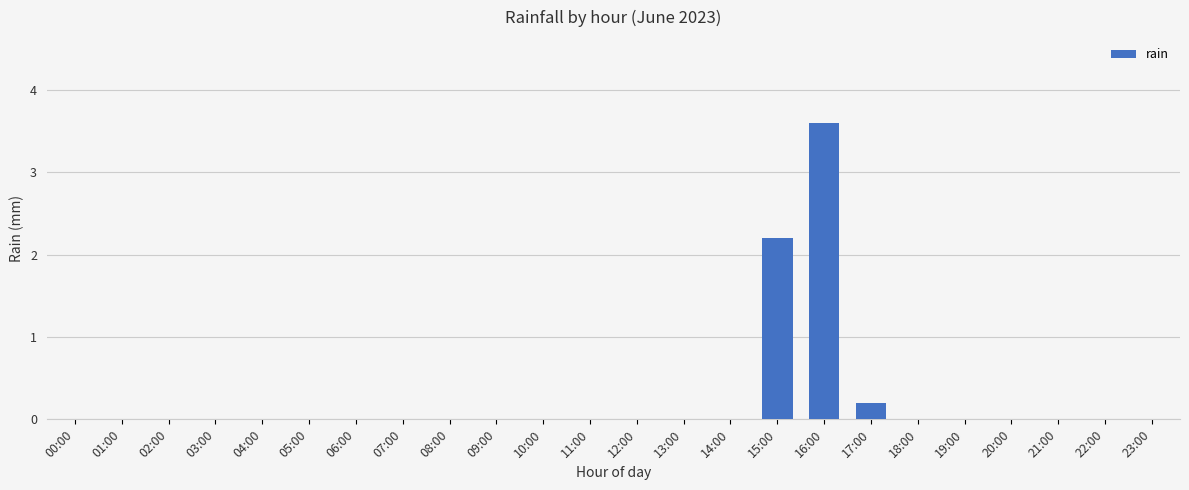

How many data points does each series have?

24